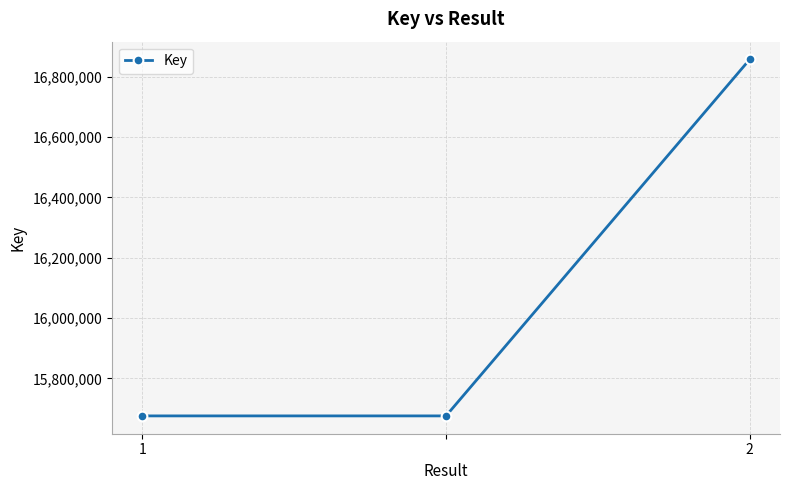

What is the minimum value shown in the chart?

15675890